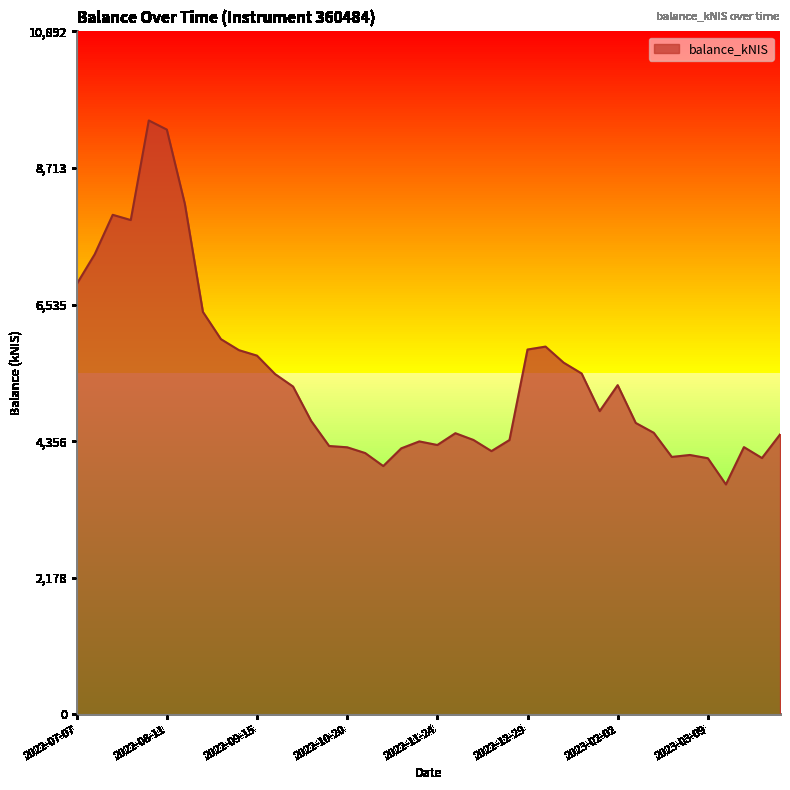

Does the chart have visible grid lines?

No